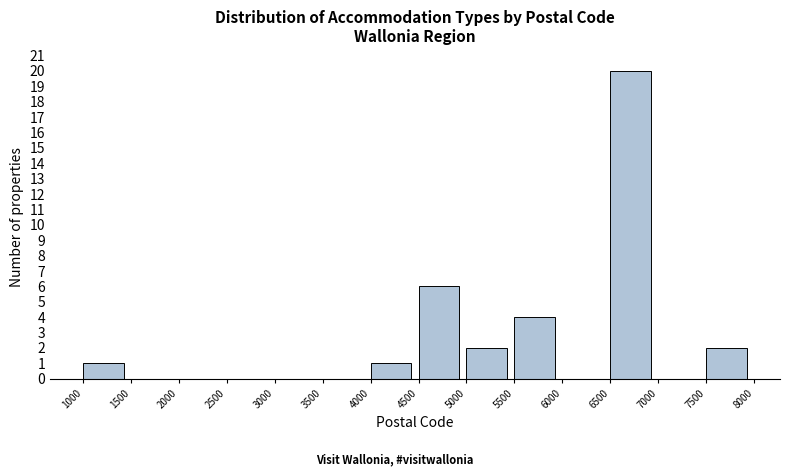

Which range on the x-axis has the tallest bar?

6500 to 7000